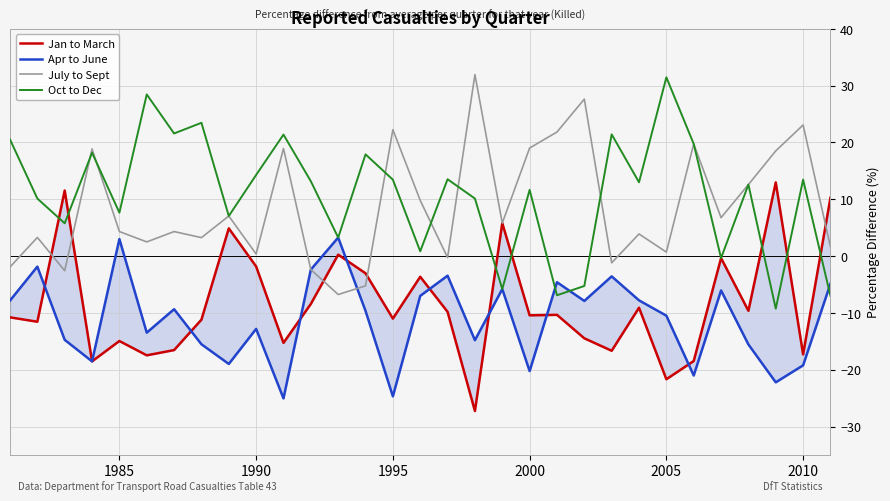

What is the minimum value for July to Sept?

-6.8